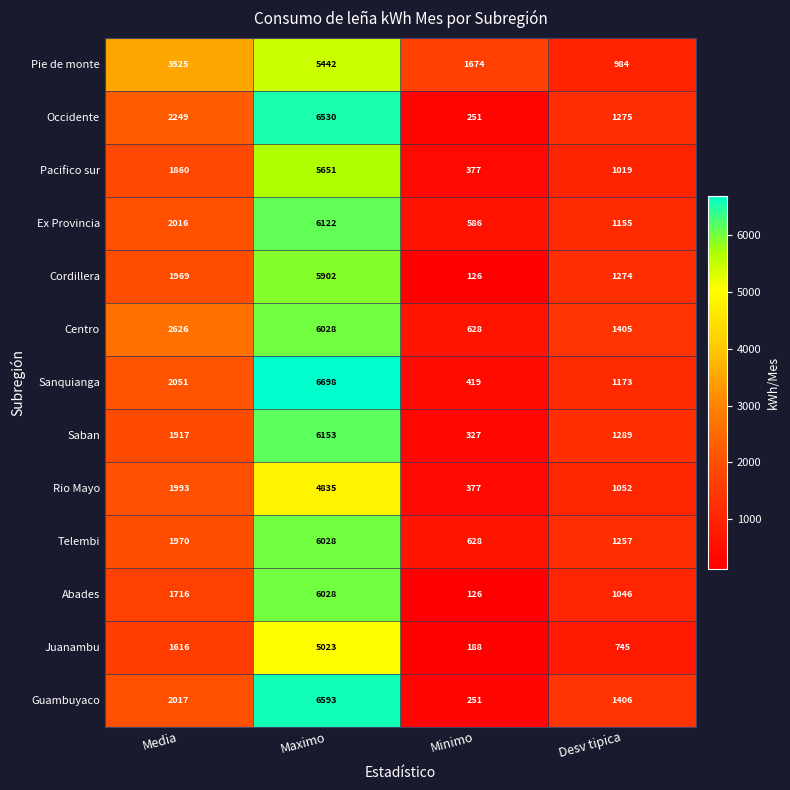

What is the sum of all Sanquianga values?

10341